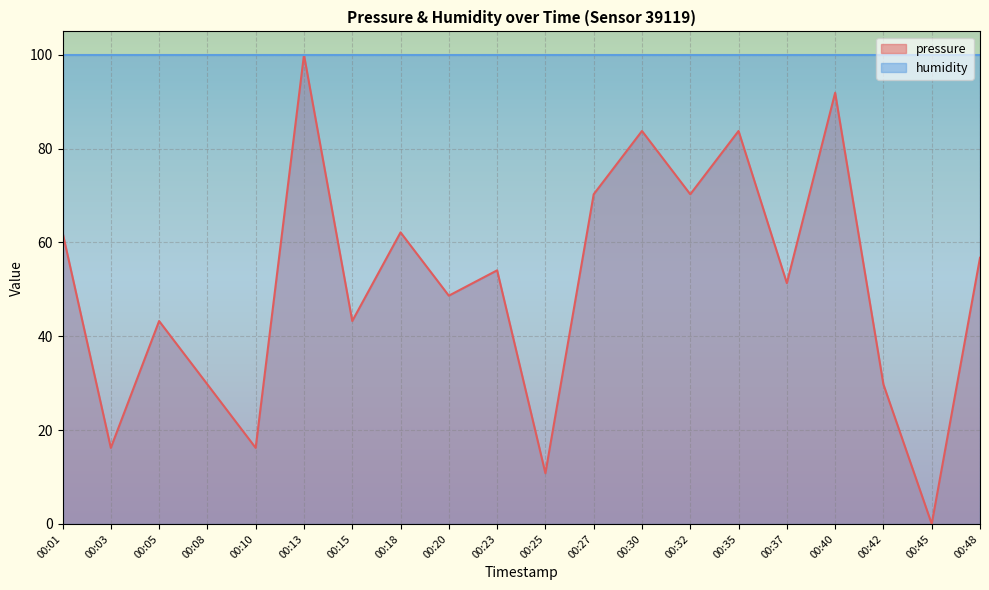

What is the value of the 14th point from the left?

70.3